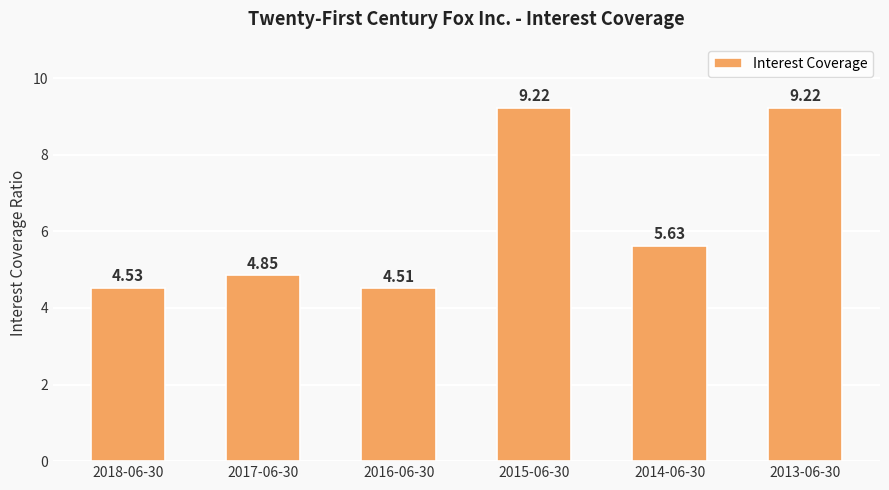

What is the difference between the maximum and minimum values?

4.7